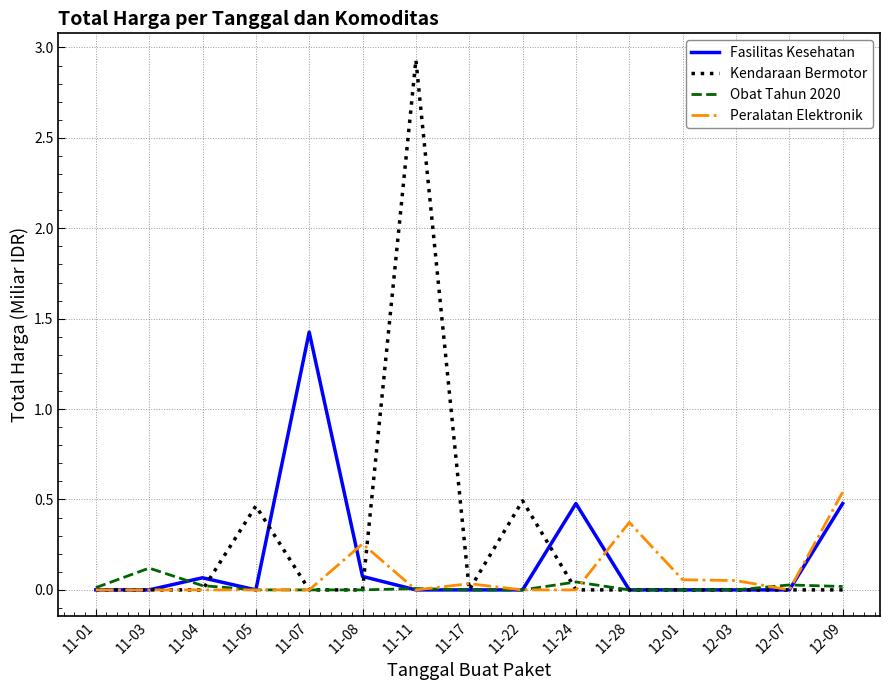

Is it true that Peralatan Elektronik equals 0.4 at 11-08?

False